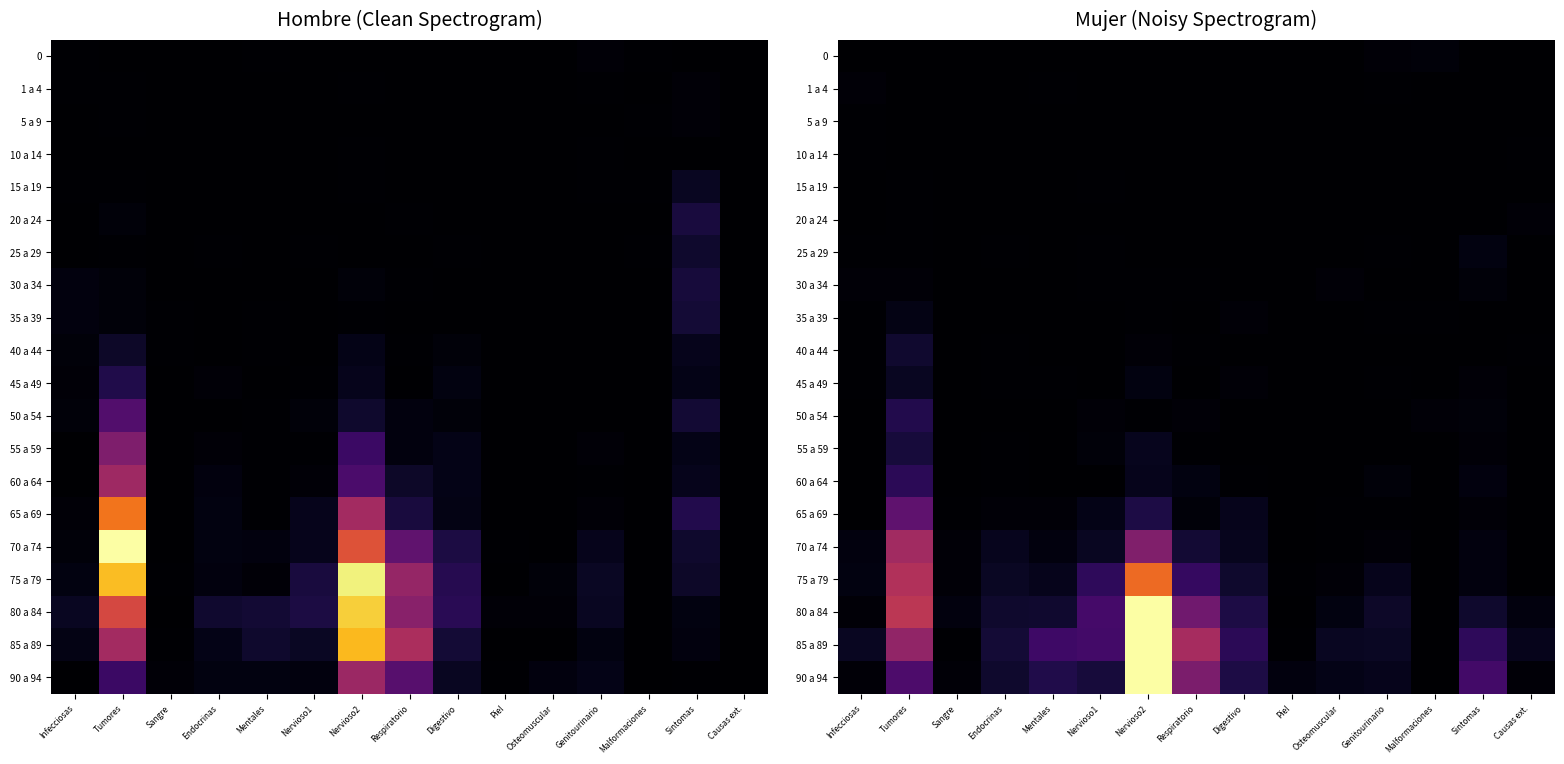

The 90 a 94 series shows 57 at Respiratorio. True or false?

True